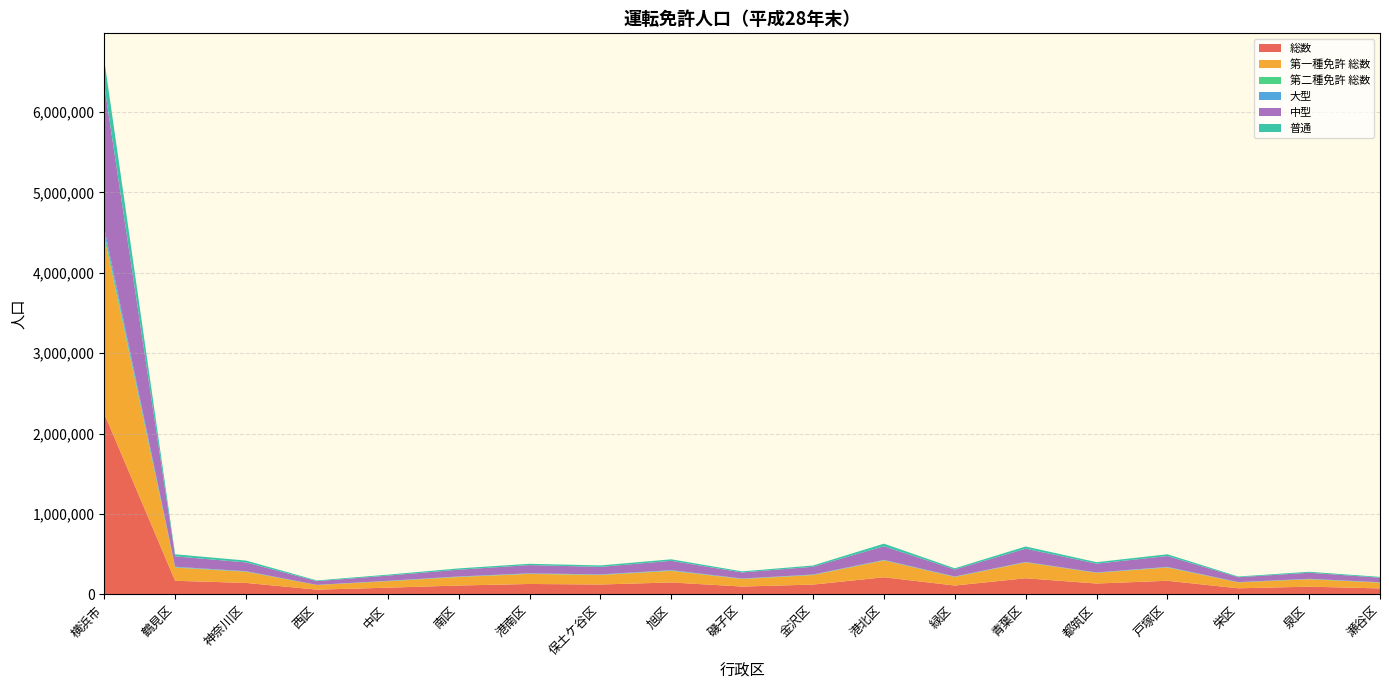

Reading right to left, transcribe all the data shown in this chart.

総数: 73831	95178	75073	168702	134527	199966	109538	212107	121248	96889	147876	122094	128887	109593	82717	58362	142075	168422	2247085
第一種免許 総数: 71631	92842	73397	165117	132619	197528	107152	209307	118754	94118	143908	118827	125515	106503	80856	57421	138897	164572	2198964
第二種免許 総数: 2200	2336	1676	3585	1908	2438	2386	2800	2494	2771	3968	3267	3372	3090	1861	941	3178	3850	48121
大型: 2868	2971	1991	4367	3110	2976	3059	4073	3966	3108	5069	3646	3827	3347	2564	1191	3928	6364	62425
中型: 56704	75113	60712	134515	109281	164991	86645	169291	96341	75442	115841	93777	102074	84009	64581	46186	109297	128883	1773683
普通: 9901	12320	8940	22124	18582	27239	15153	32830	16017	13273	19046	17955	16483	16007	12117	8886	22729	25948	315550